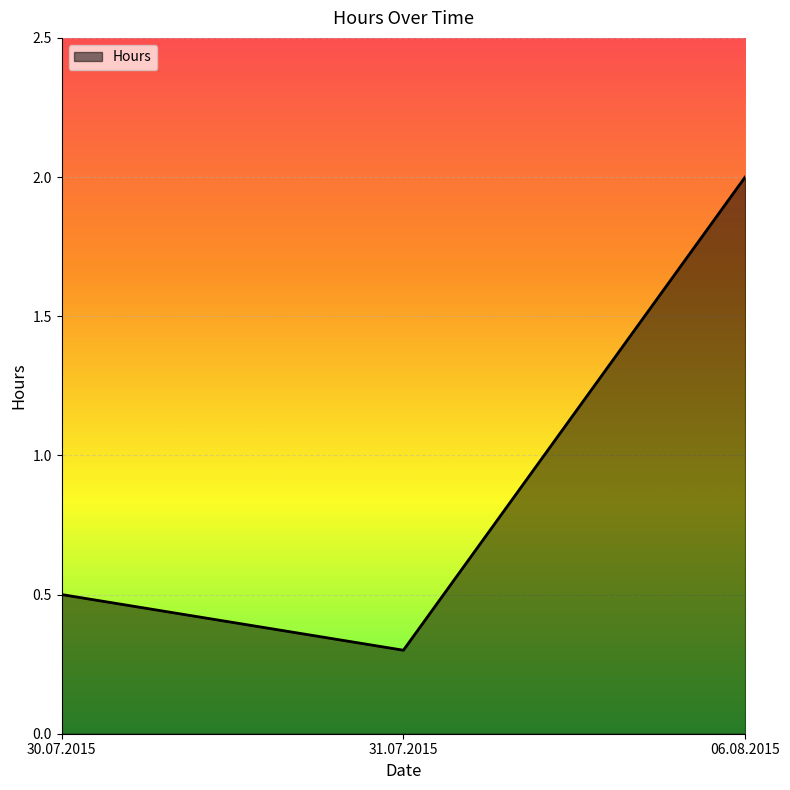

Which category has the lowest value across all series?

31.07.2015